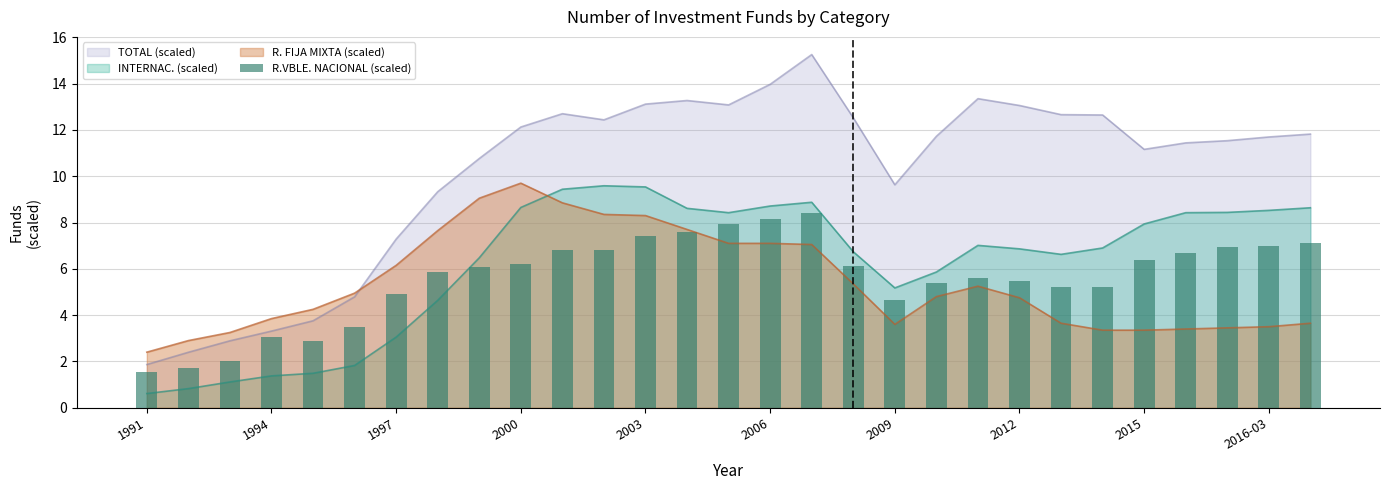

True or false: TOTAL (scaled) and INTERNAC. (scaled) cross at least once.

False